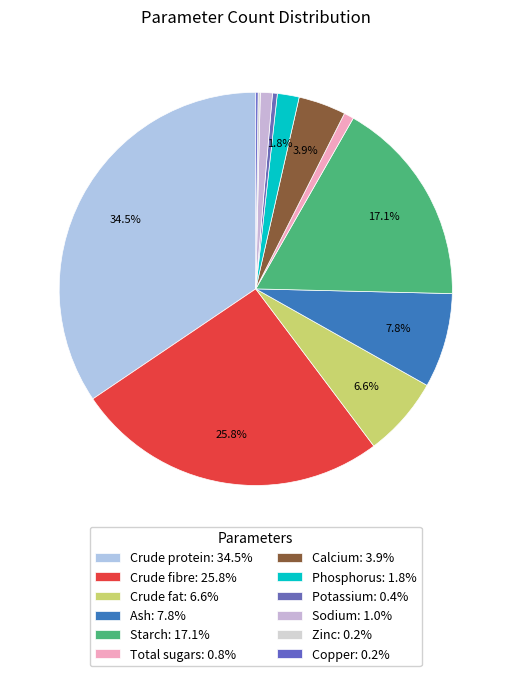

Is there any slice that represents more than half of the pie?

No